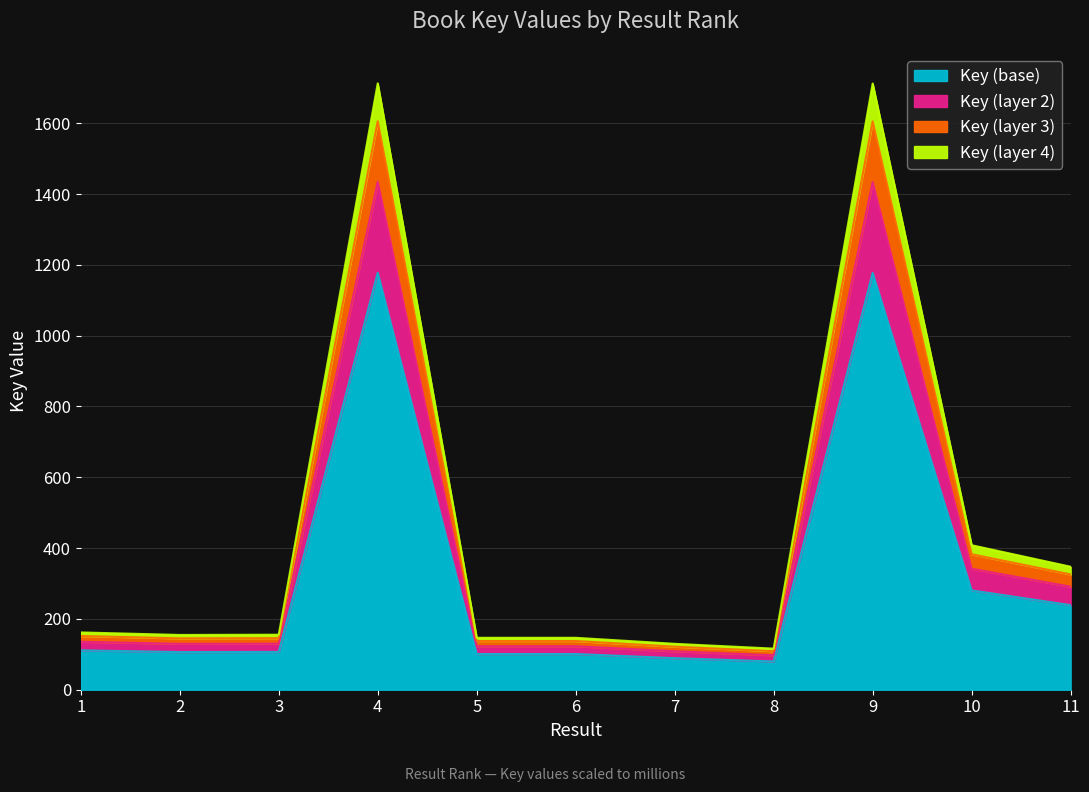

True or false: the data shows 966.8 at 4.

False